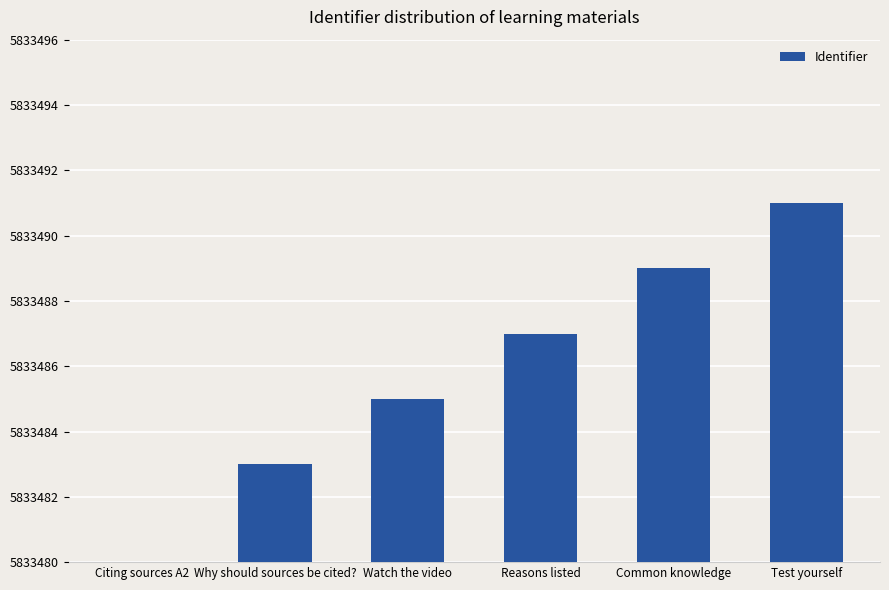

How many values exceed 5833487?

2